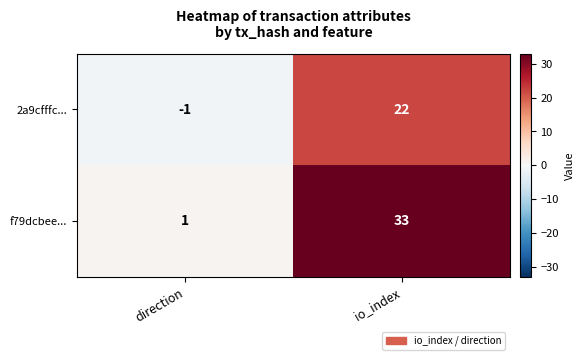

Reading left to right, transcribe all the data shown in this chart.

2a9cfffc...: direction=-1	io_index=22
f79dcbee...: direction=1	io_index=33